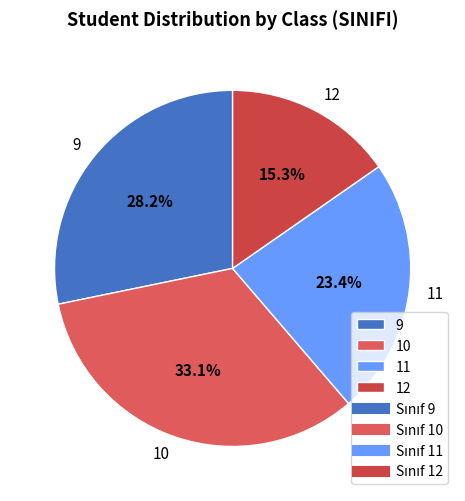

Rank the categories by value from highest to lowest.

10, 9, 11, 12